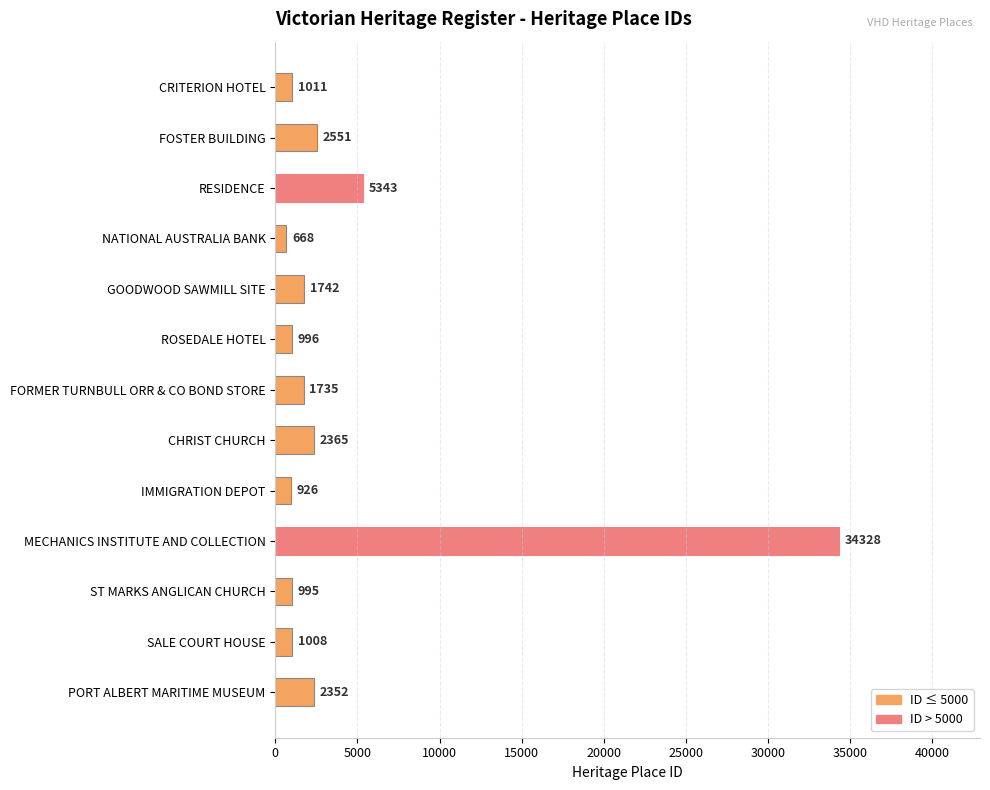

How many data points are less than 1735?

6